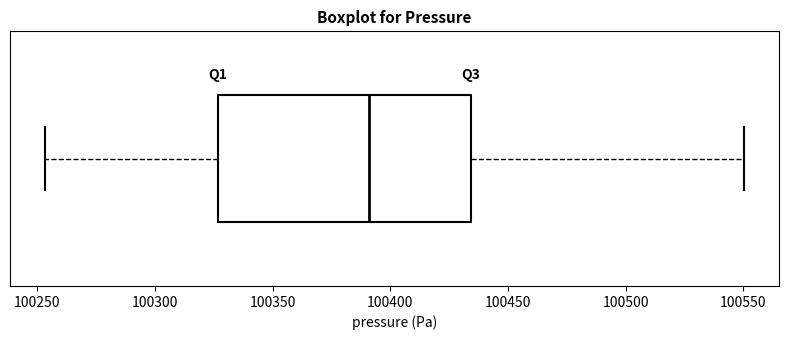

Transcribe this box plot: give where the median line is, the range the box spans, and where the two whiskers end, as read against the x-axis. The values are not printed on the chart, so give them approximately, as read against the axis.

median 100390, box 100325 to 100435, whiskers 100255 to 100550